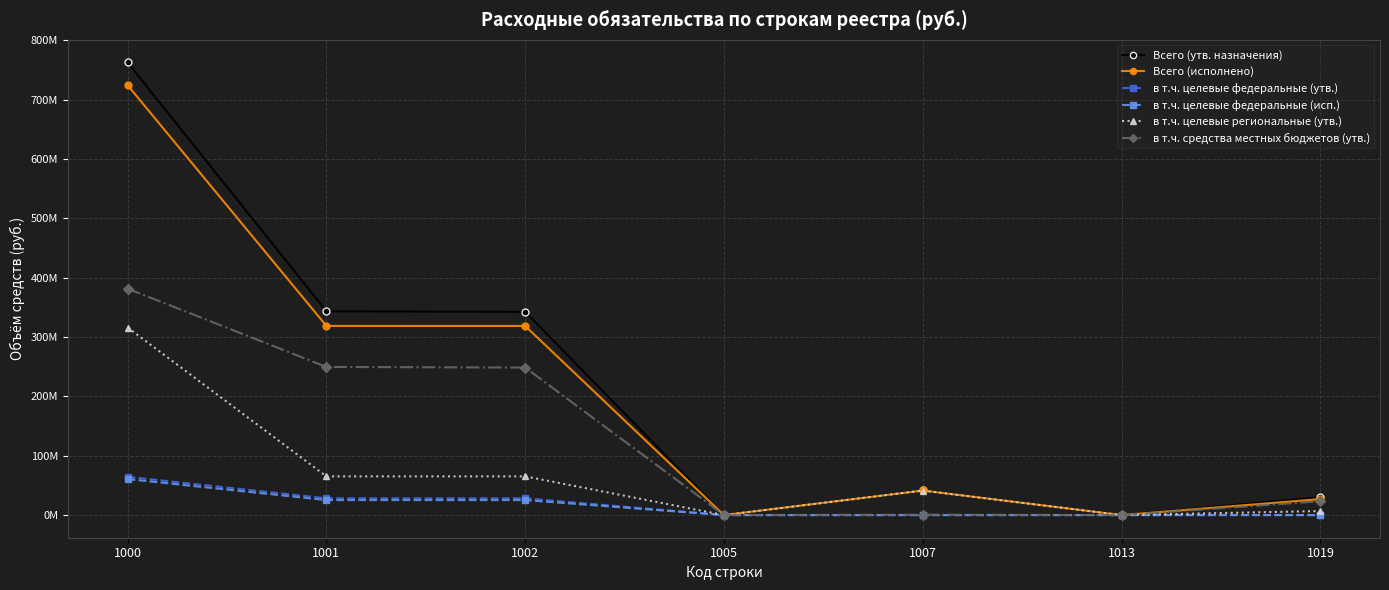

Does the chart have visible grid lines?

Yes